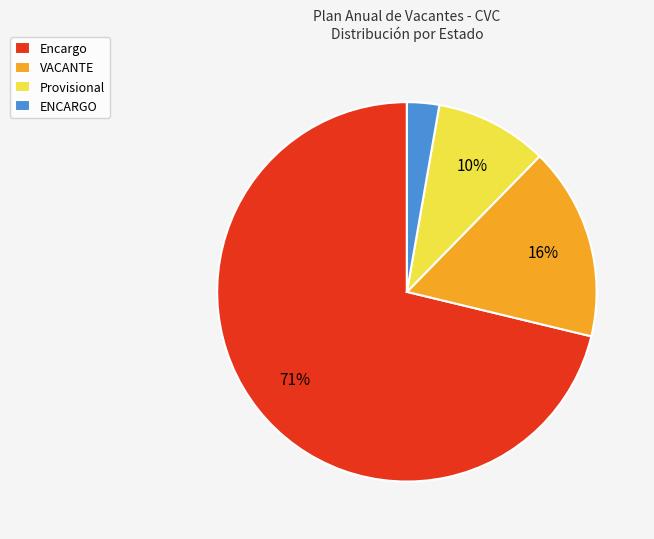

How many slices are in this pie chart?

4